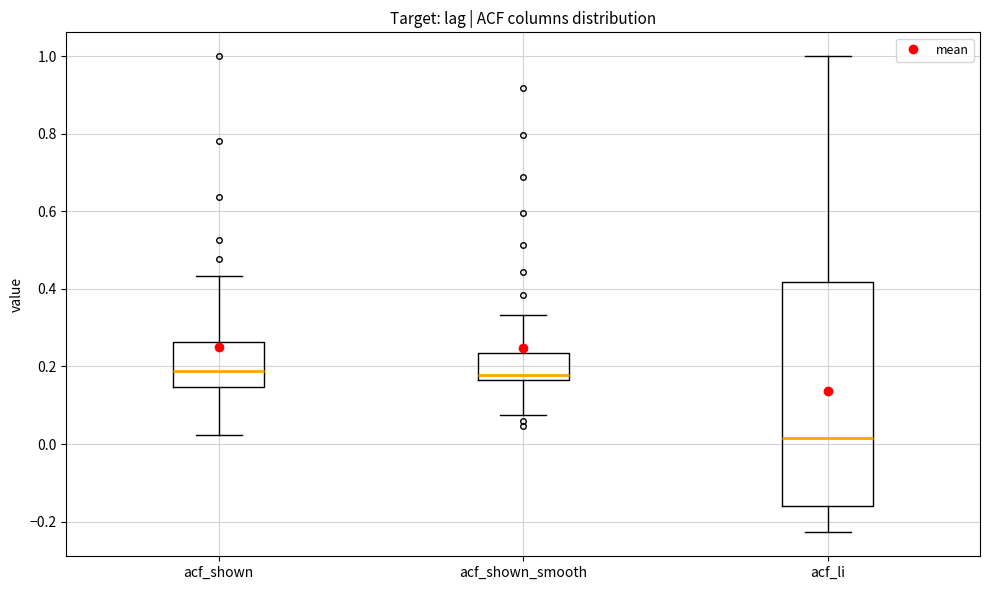

Reading left to right, transcribe this box plot: for each box, give where its median line is, the range the box spans, and where its two whiskers end, as read against the y-axis. The values are not printed on the chart, so give them approximately, as read against the axis.

acf_shown: median 0.18, box 0.14 to 0.26, whiskers 0.02 to 0.44
acf_shown_smooth: median 0.18, box 0.16 to 0.24, whiskers 0.08 to 0.34
acf_li: median 0.02, box -0.16 to 0.42, whiskers -0.22 to 1.00